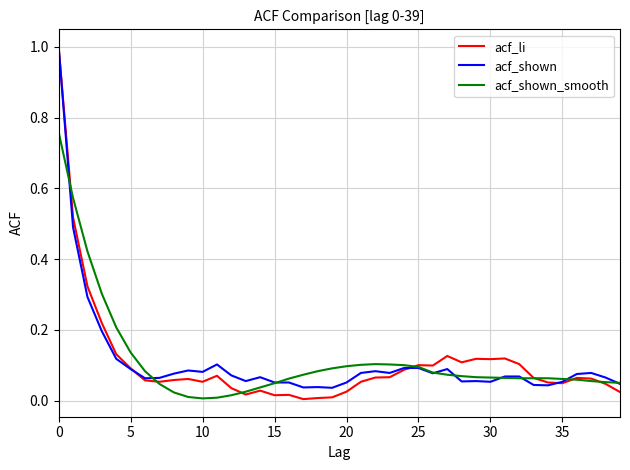

Which series has the largest range (max minus min)?

acf_li